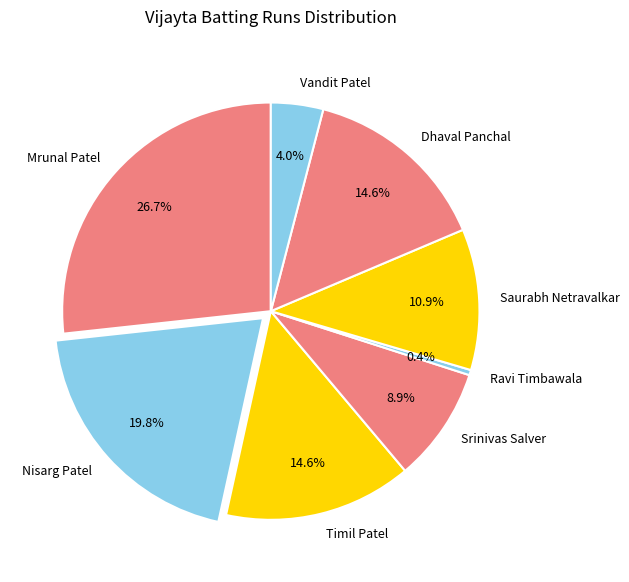

True or false: Nisarg Patel accounts for 32% of the total.

False